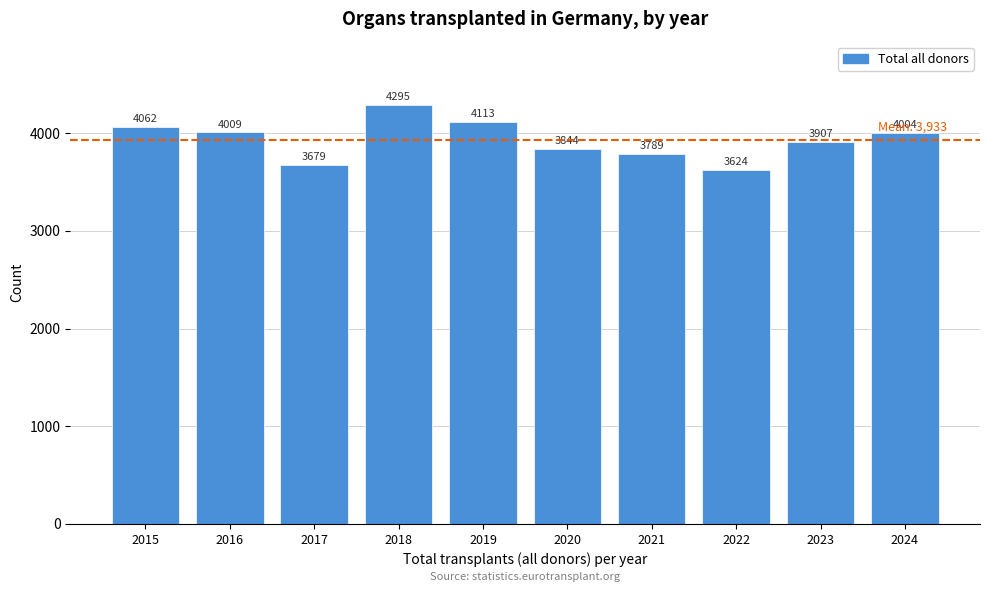

Reading left to right, list all the values displayed in this chart.

4062	4009	3679	4295	4113	3844	3789	3624	3907	4004